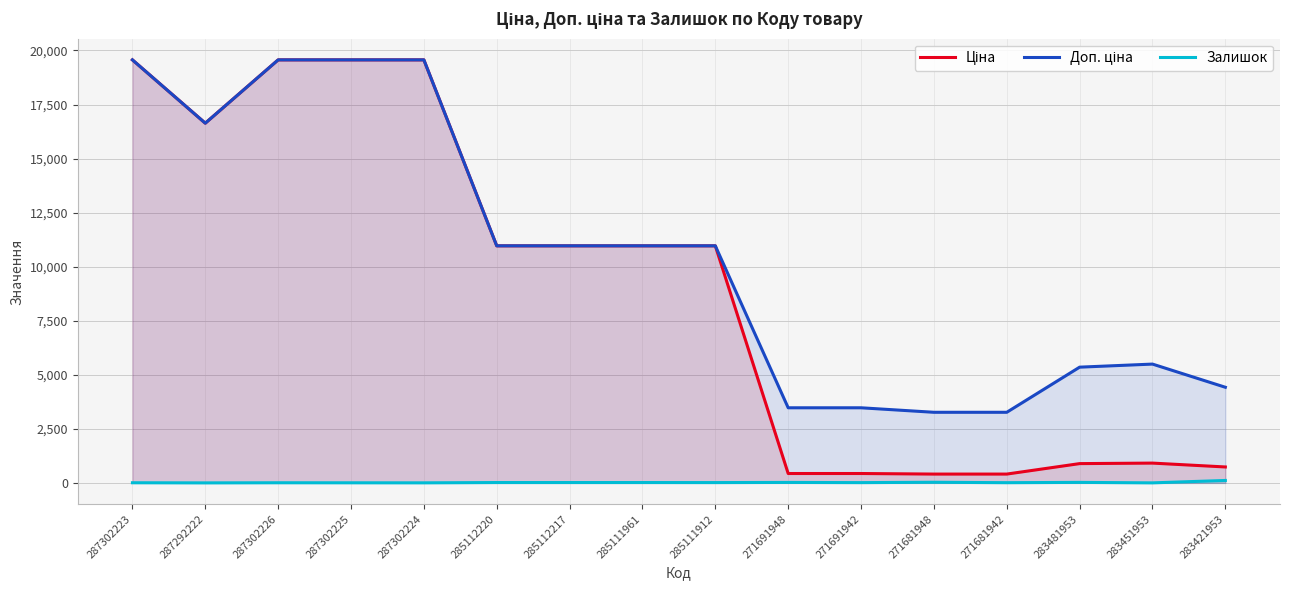

At how many categories does at least one series exceed 13977?

5